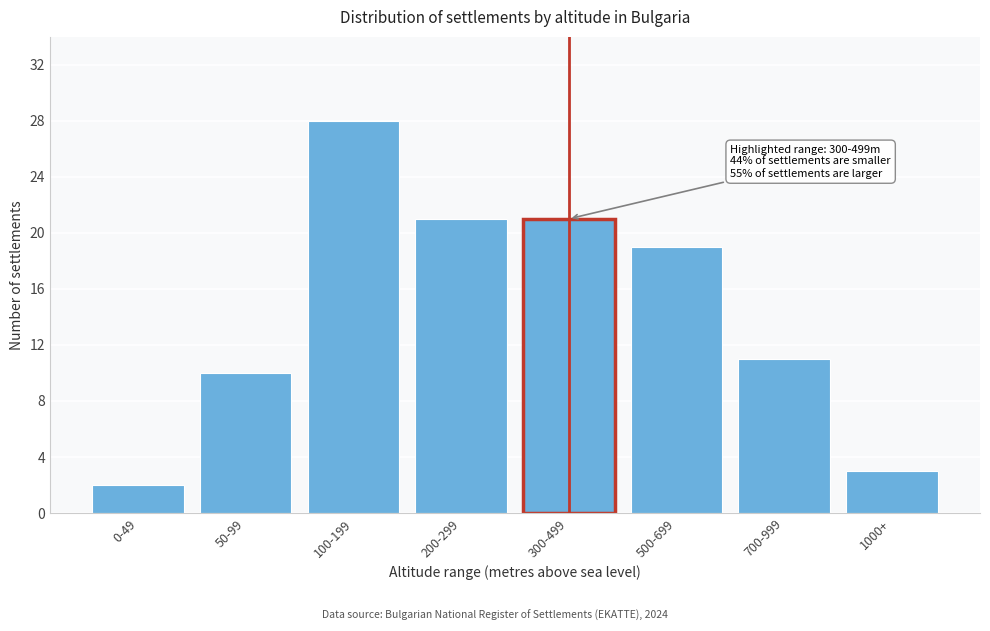

Reading left to right, what are all the values shown in this chart?

0-49=2	50-99=10	100-199=28	200-299=21	300-499=21	500-699=19	700-999=11	1000+=3